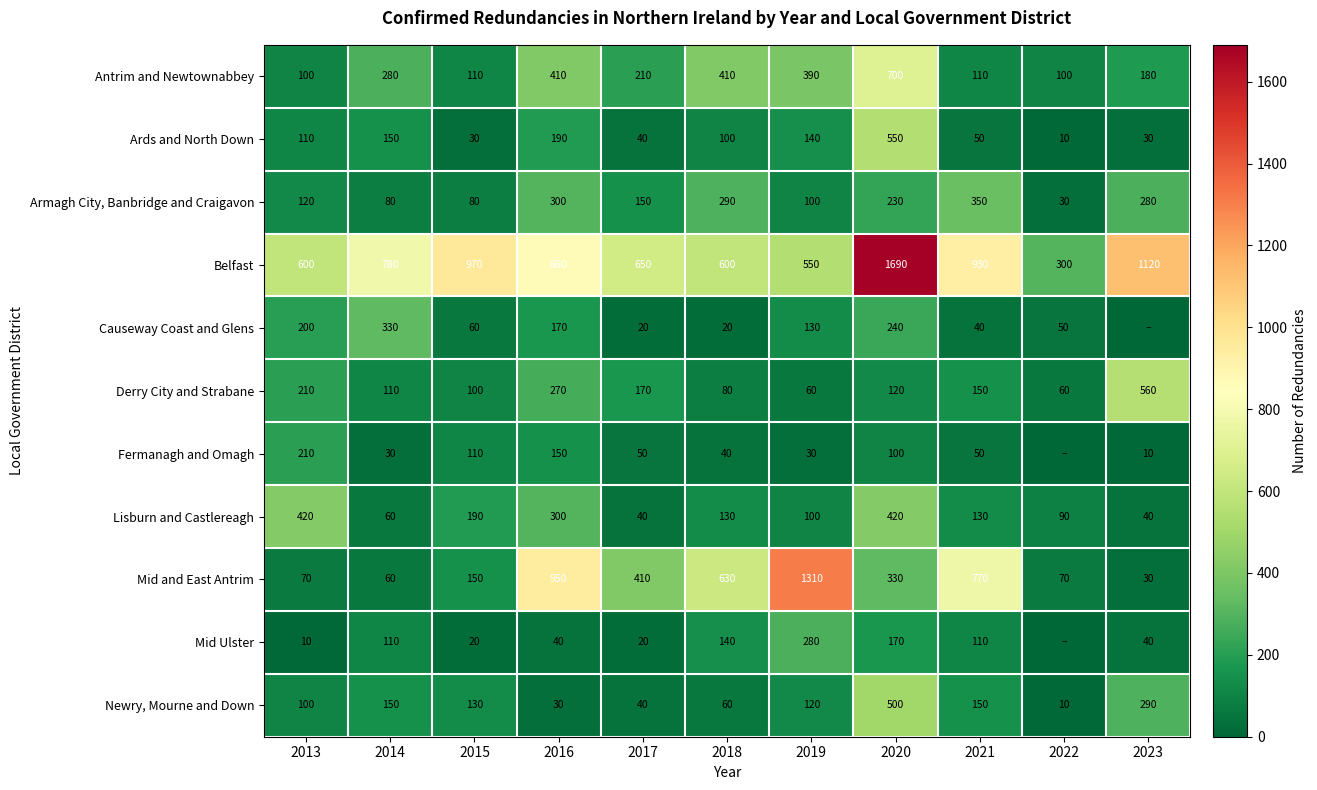

What is the sum of the Mid Ulster values at 2023 and 2016?

80